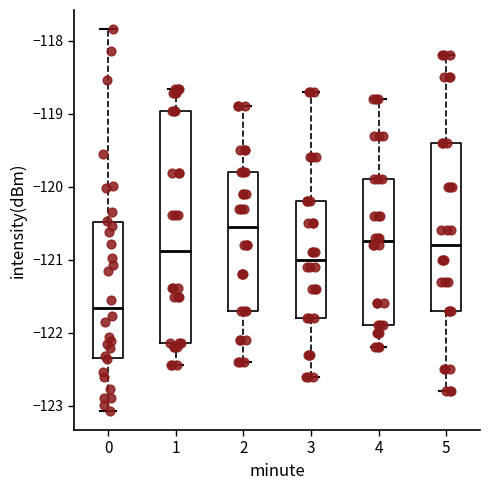

Reading left to right, read every box against the y-axis: the position of its median line, the range the box covers, and the ends of its whiskers. The values are not printed on the chart, so give them approximately, as read against the axis.

0: median -121.7, box -122.4 to -120.5, whiskers -123.1 to -117.8
1: median -120.9, box -122.1 to -119.0, whiskers -122.4 to -118.7
2: median -120.5, box -121.7 to -119.8, whiskers -122.4 to -118.9
3: median -121.0, box -121.8 to -120.2, whiskers -122.6 to -118.7
4: median -120.7, box -121.9 to -119.9, whiskers -122.2 to -118.8
5: median -120.8, box -121.7 to -119.4, whiskers -122.8 to -118.2